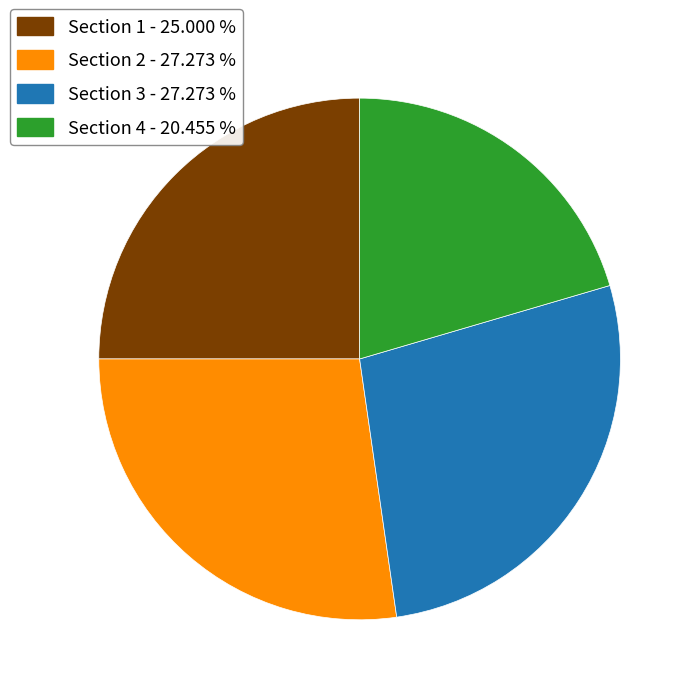

Between Section 4 and Section 3, which is larger?

Section 3